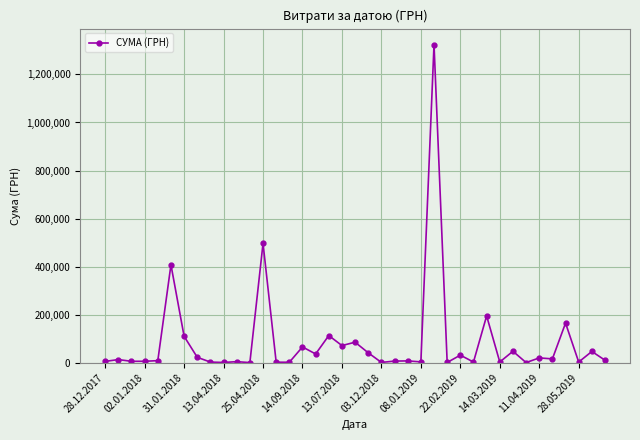

What is the greatest value displayed?

1324623.0